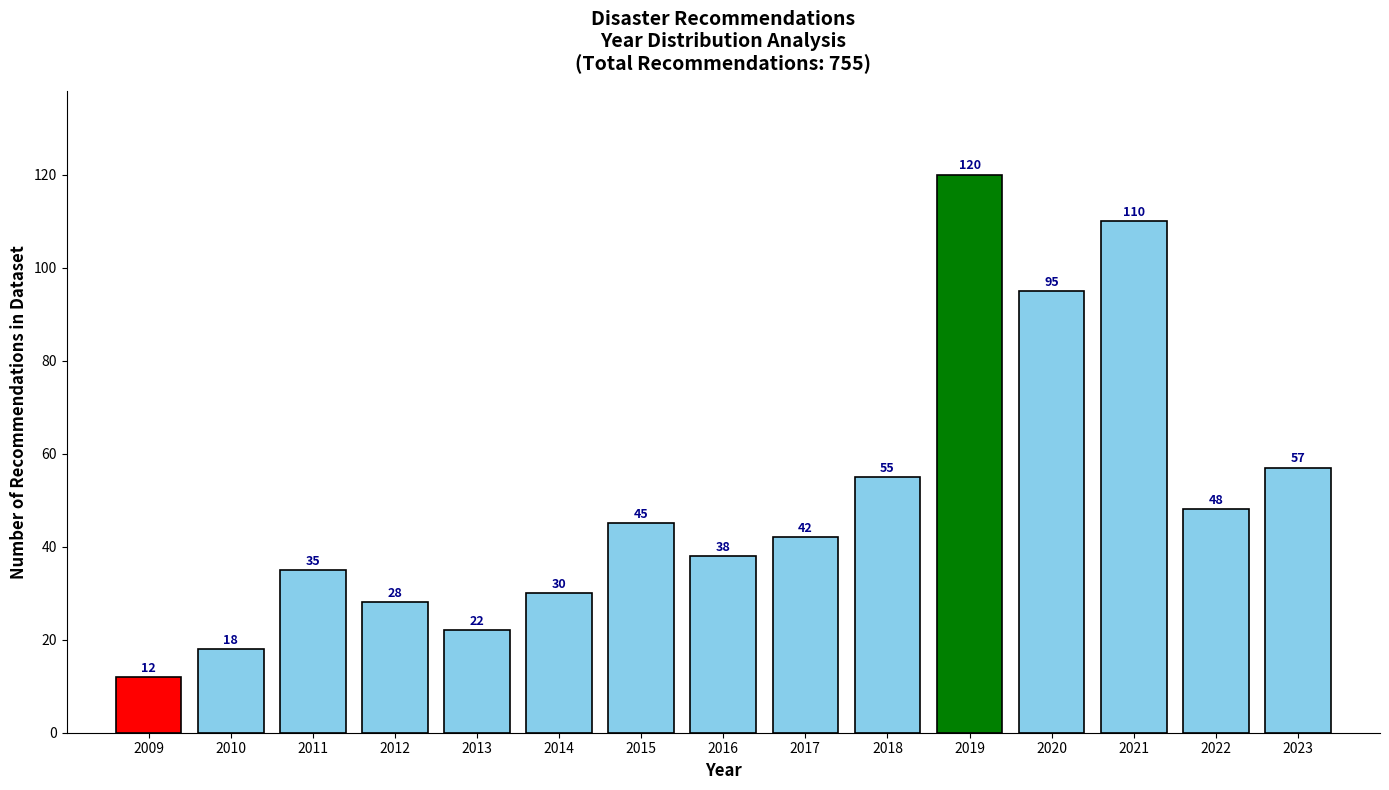

Reading left to right, extract all data points from this chart.

2009=12	2010=18	2011=35	2012=28	2013=22	2014=30	2015=45	2016=38	2017=42	2018=55	2019=120	2020=95	2021=110	2022=48	2023=57